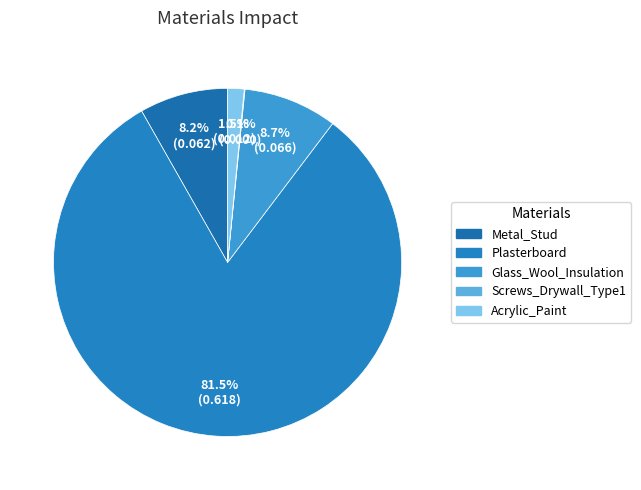

Do Acrylic_Paint and Glass_Wool_Insulation together represent more than half of the pie?

No